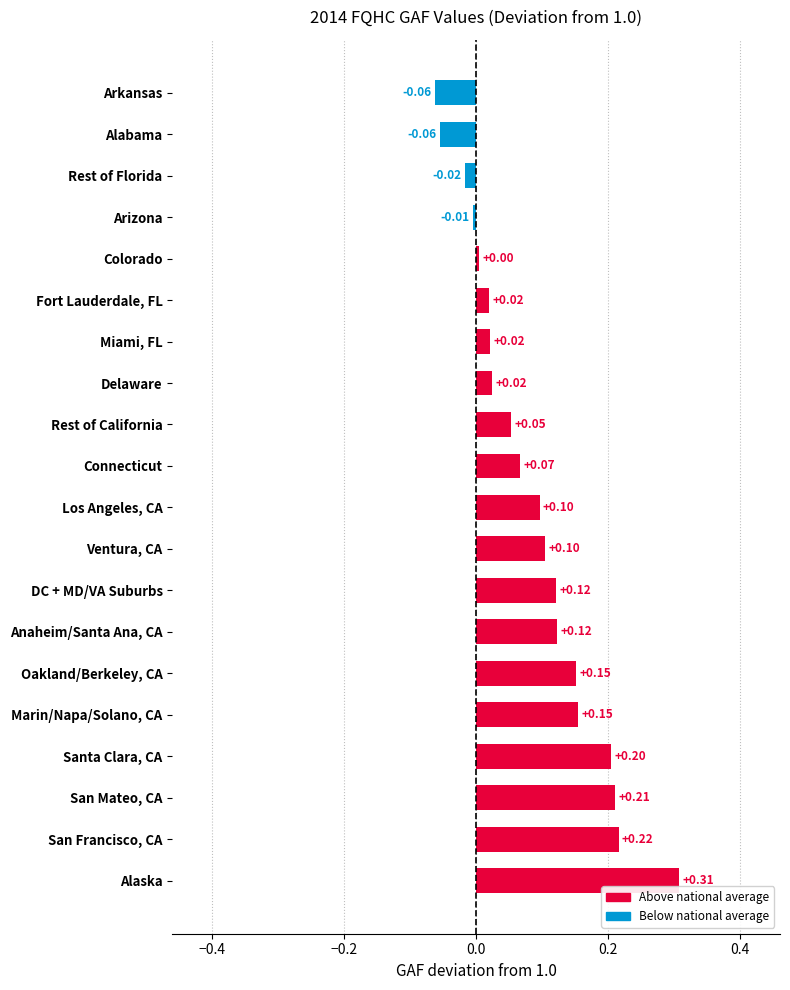

How many positive values are there?

16